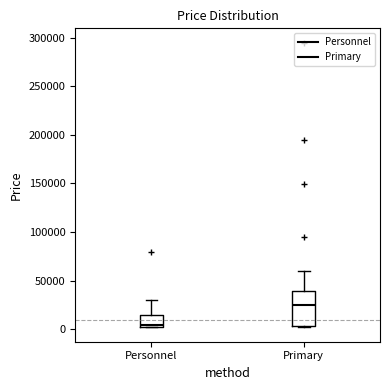

Which box has the lowest median line?

Personnel